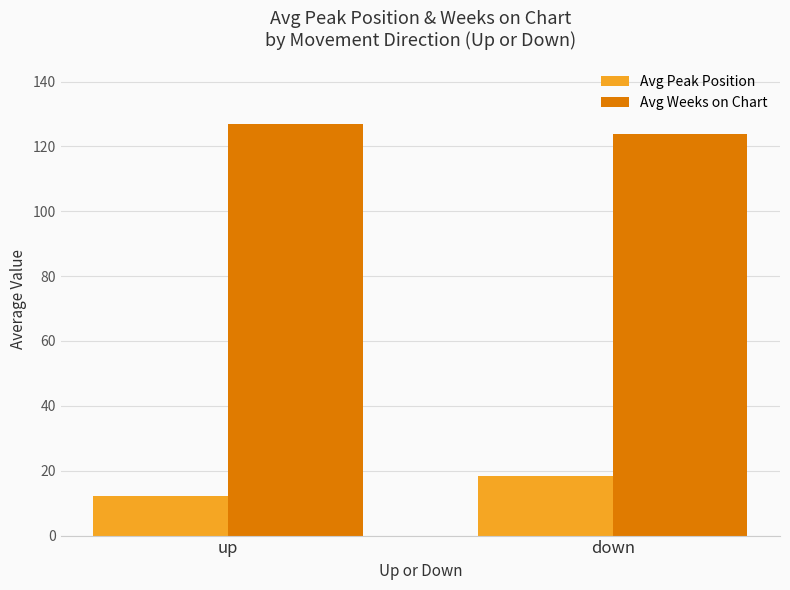

What is the average value of the Avg Weeks on Chart series?

125.3